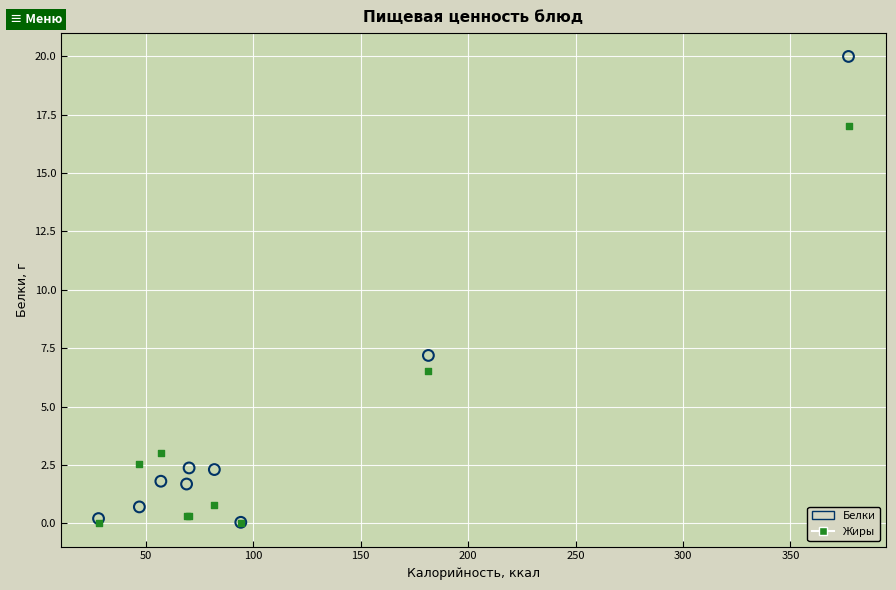

Which series has the widest spread of Y values?

Белки